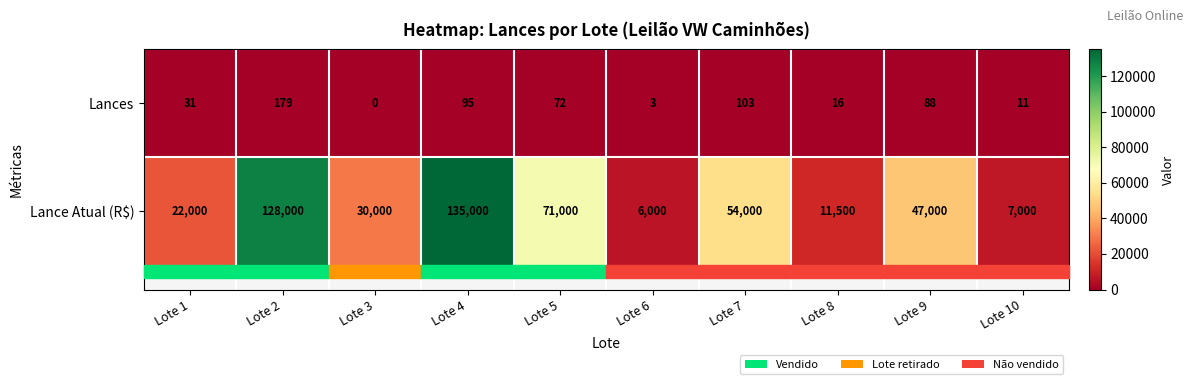

Rank the categories by Lance Atual (R$) value from lowest to highest.

Lote 6, Lote 10, Lote 8, Lote 1, Lote 3, Lote 9, Lote 7, Lote 5, Lote 2, Lote 4